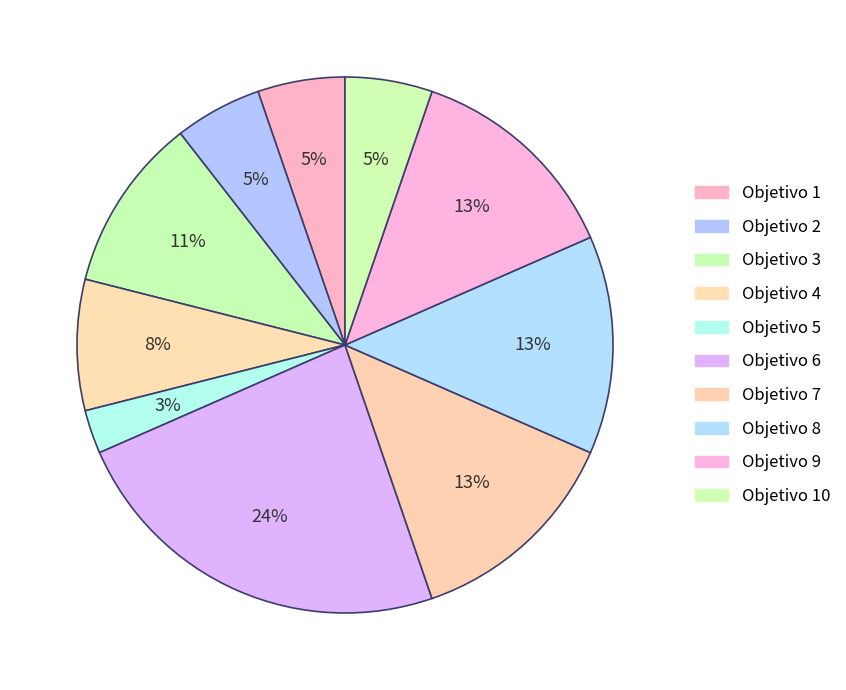

How many slices are in this pie chart?

10